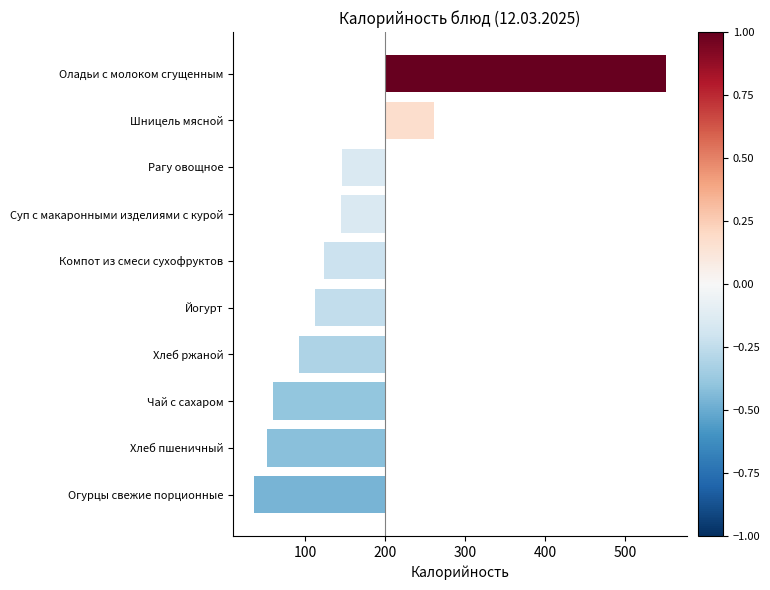

What position from the right is Шницель мясной?

2